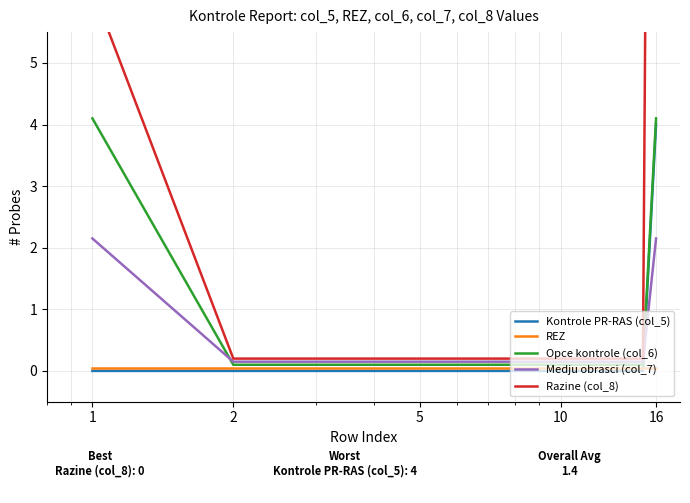

What is the maximum value shown in the chart?

31.2